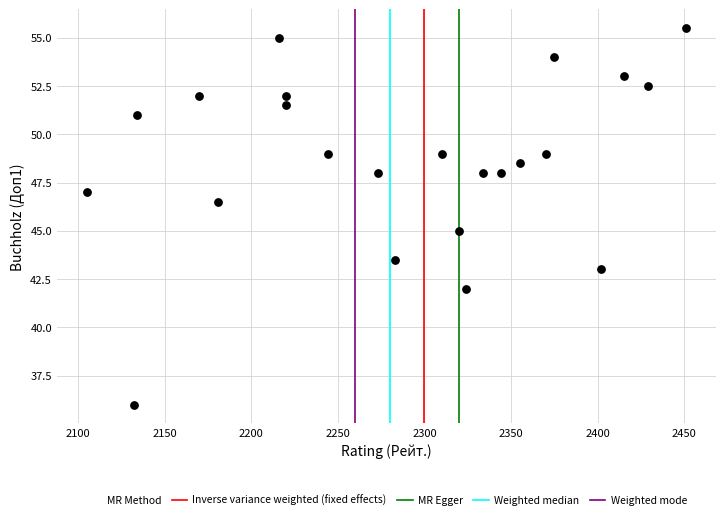

What is the range of X values (max minus min)?

346.0